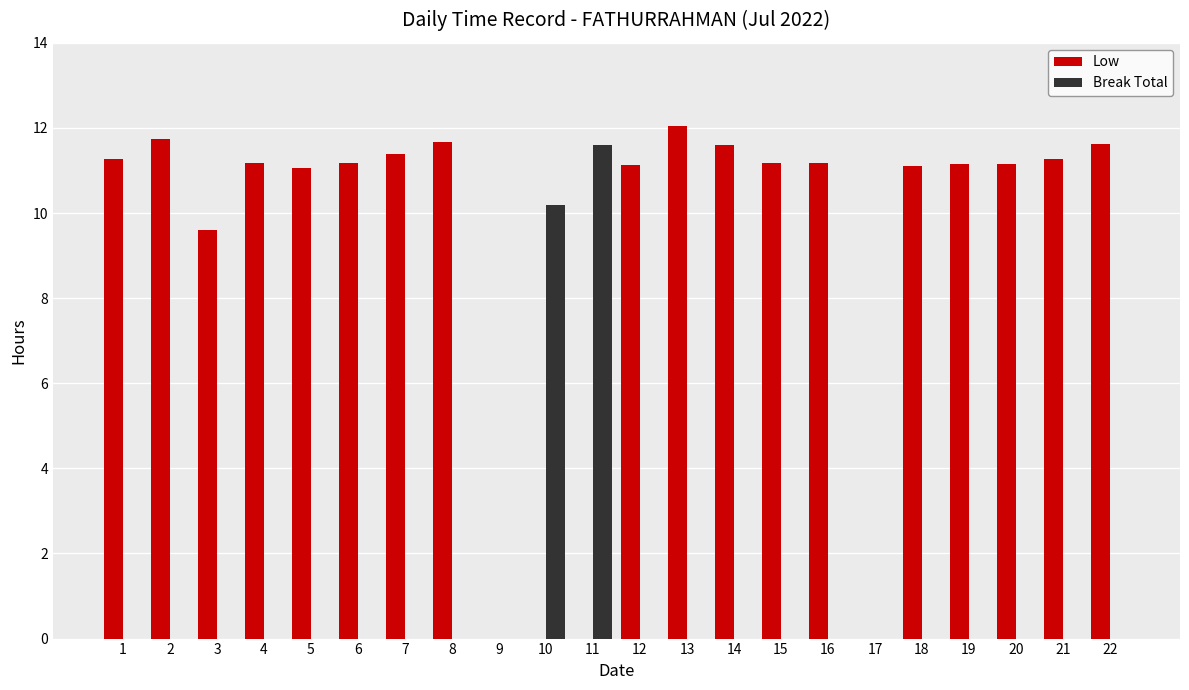

Does the chart contain stacked bars?

No